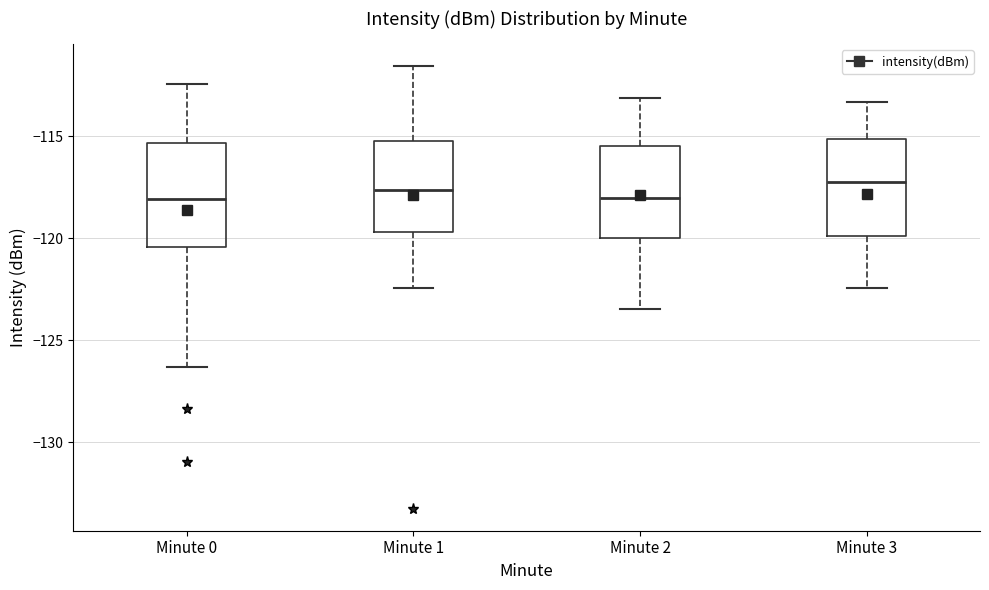

Reading left to right, read every box against the y-axis: the position of its median line, the range the box covers, and the ends of its whiskers. The values are not printed on the chart, so give them approximately, as read against the axis.

Minute 0: median -118.0, box -120.5 to -115.5, whiskers -126.5 to -112.5
Minute 1: median -117.5, box -119.5 to -115.5, whiskers -122.5 to -111.5
Minute 2: median -118.0, box -120.0 to -115.5, whiskers -123.5 to -113.0
Minute 3: median -117.0, box -120.0 to -115.0, whiskers -122.5 to -113.5